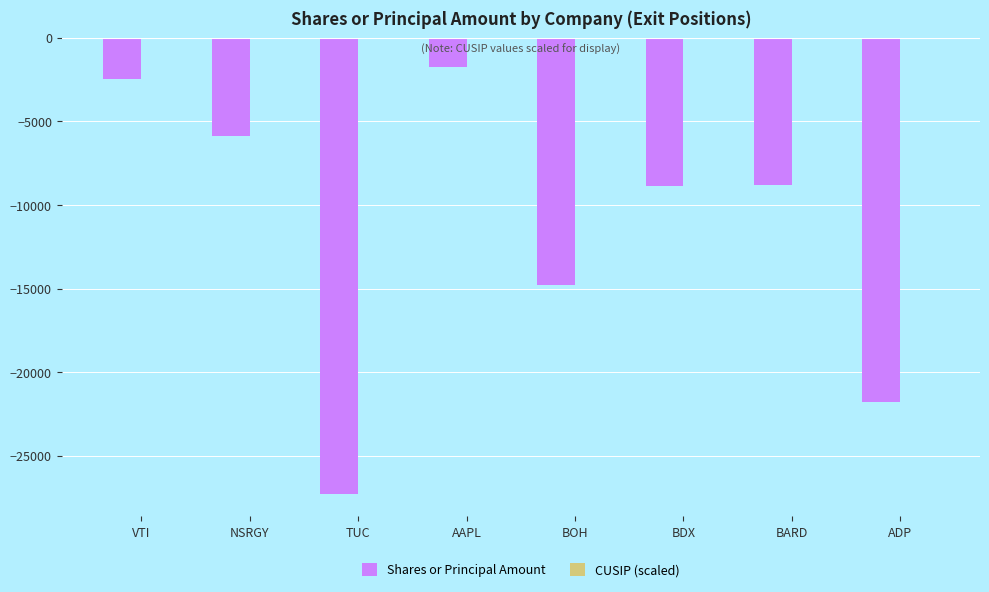

Is it true that Shares or Principal Amount equals -13457.8 at ADP?

False